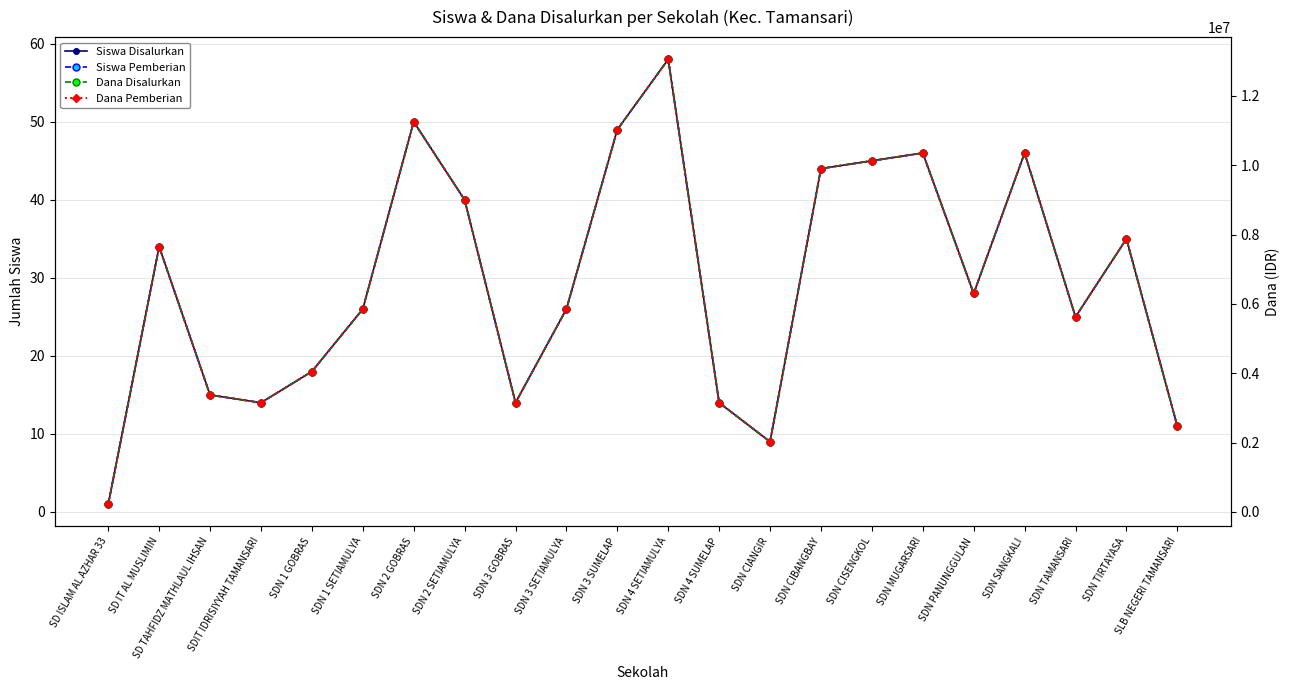

Is it true that Siswa Disalurkan equals 62 at SDN TIRTAYASA?

False